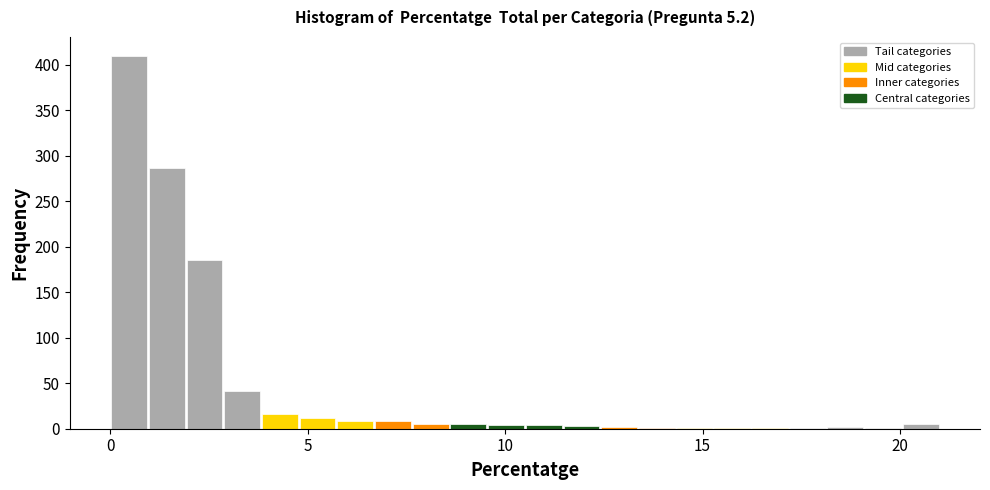

Around what value on the x-axis is the tallest bar? Give the approximate position of its centre, as read against the axis.

0.5